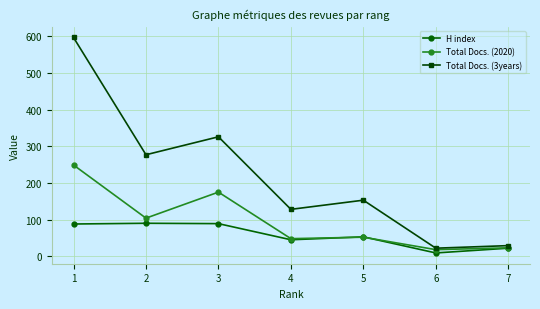

The value of Total Docs. (3years) at 5 is 153. True or false?

True